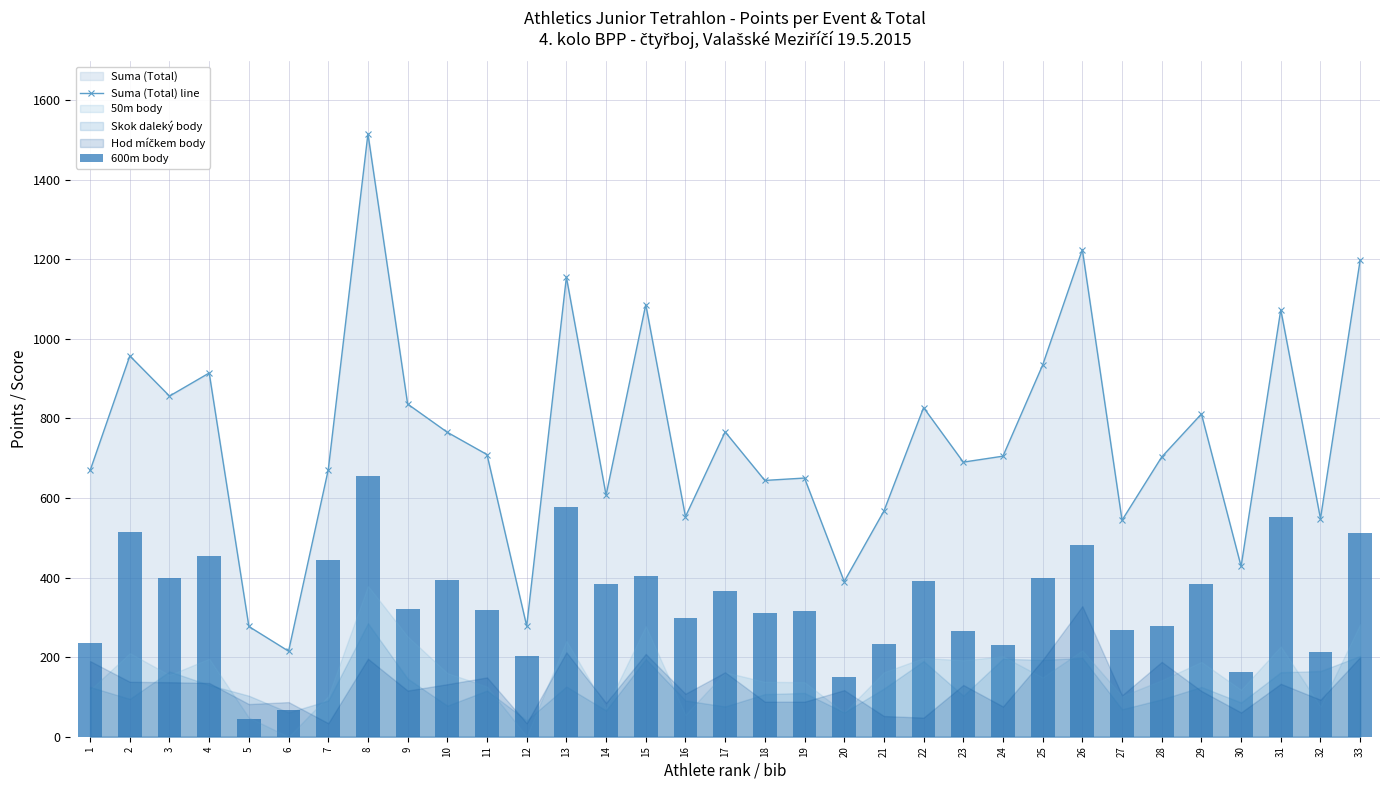

What value does the 600m body series have at 30?

163